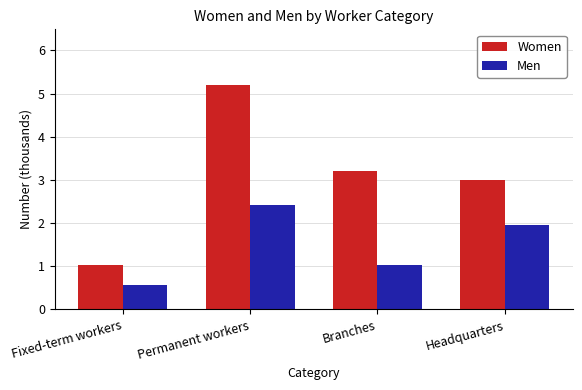

Reading left to right, what are all the values shown in this chart?

Women: 1.0	5.2	3.2	3.0
Men: 0.6	2.4	1.0	2.0